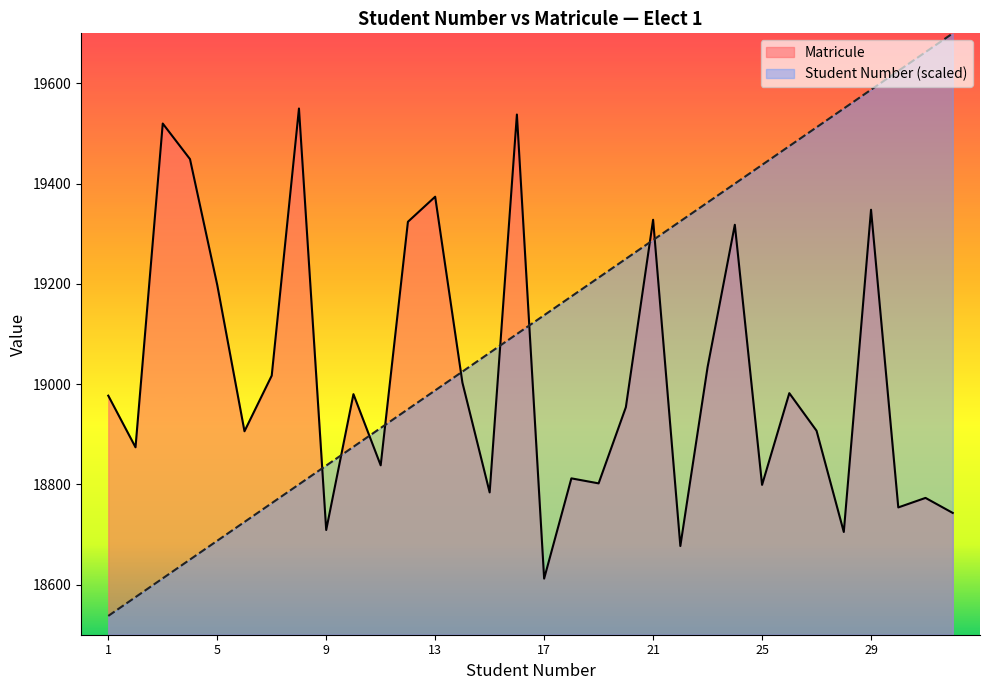

Is the value of Matricule at 14 greater than the value of Student Number at 1?

Yes